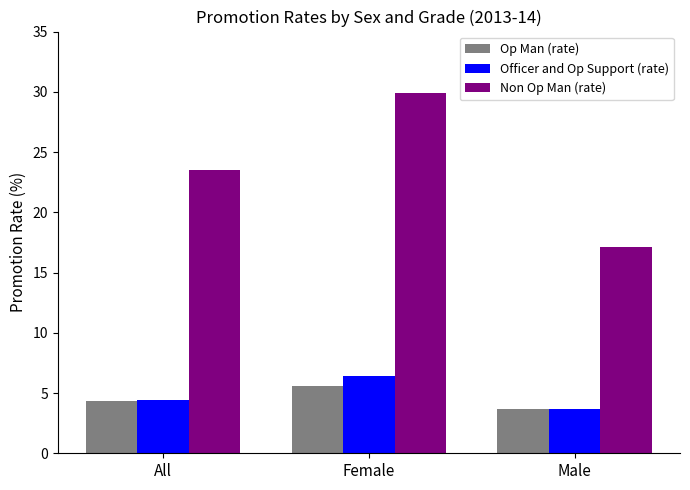

What is the difference between the Non Op Man (rate) values at Male and Female?

12.8